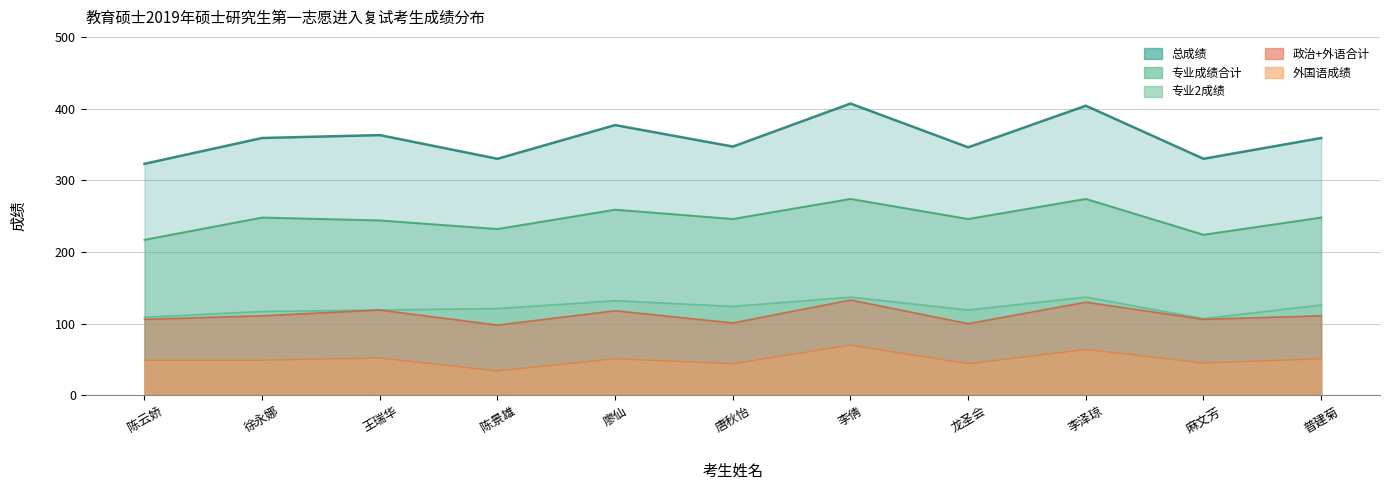

Where is the first local minimum for 专业2成绩?

唐秋怡